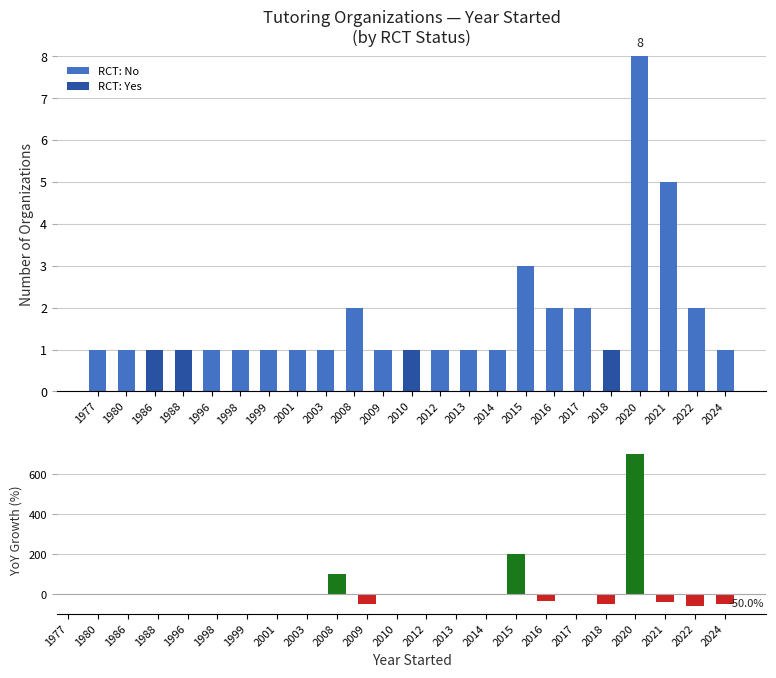

What is the sum of the RCT: Yes values at 2018 and 2003?

1